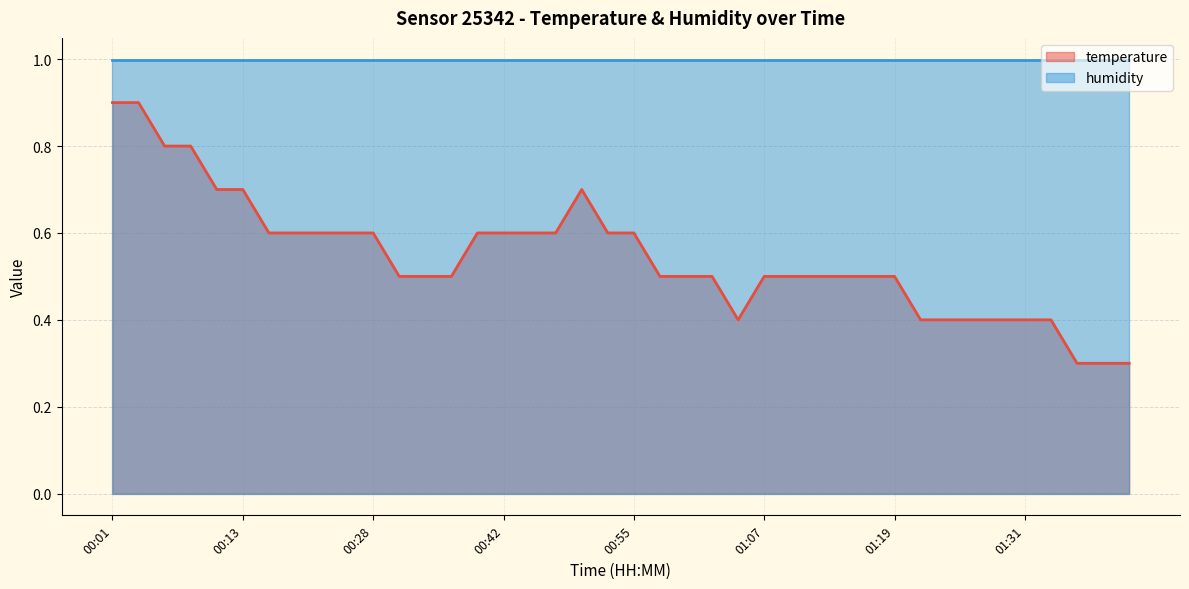

Reading left to right, extract all data points from this chart.

00:01=0.9	00:03=0.9	00:06=0.8	00:08=0.8	00:10=0.7	00:13=0.7	00:15=0.6	00:18=0.6	00:20=0.6	00:23=0.6	00:28=0.6	00:31=0.5	00:34=0.5	00:36=0.5	00:39=0.6	00:42=0.6	00:44=0.6	00:47=0.6	00:49=0.7	00:52=0.6	00:55=0.6	00:57=0.5	01:00=0.5	01:02=0.5	01:04=0.4	01:07=0.5	01:09=0.5	01:12=0.5	01:14=0.5	01:17=0.5	01:19=0.5	01:21=0.4	01:24=0.4	01:26=0.4	01:29=0.4	01:31=0.4	01:34=0.4	01:36=0.3	01:38=0.3	01:41=0.3